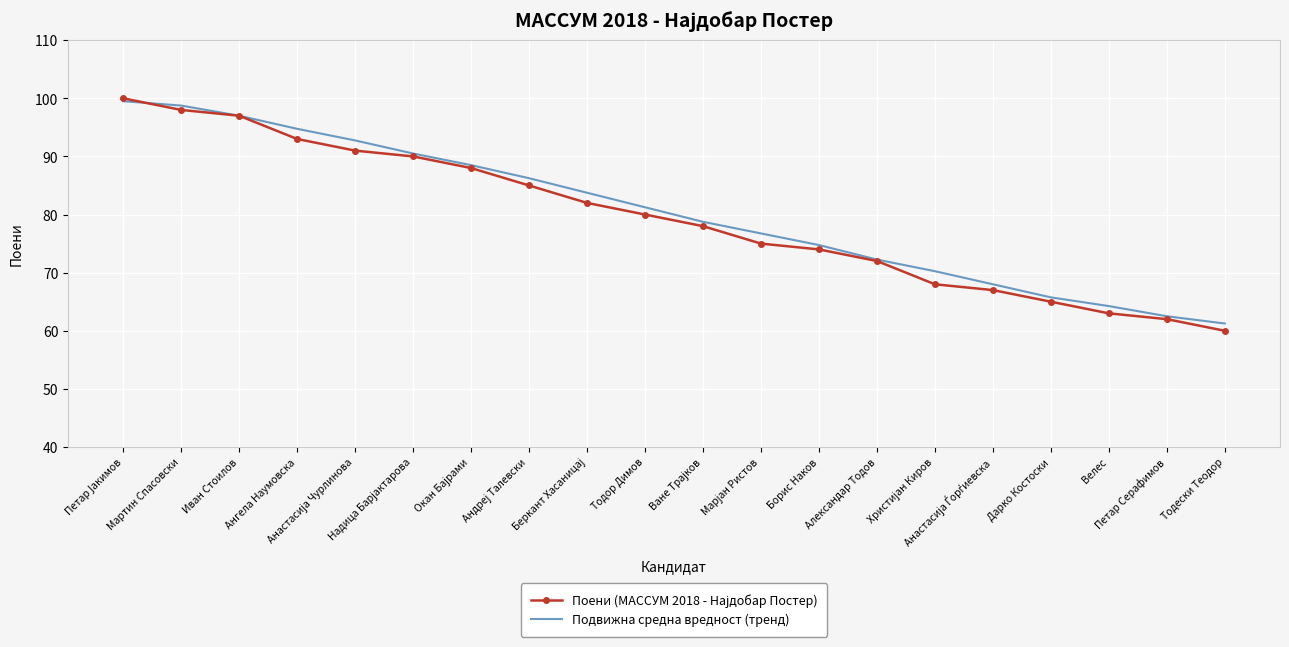

What is the smallest value displayed?

60.0